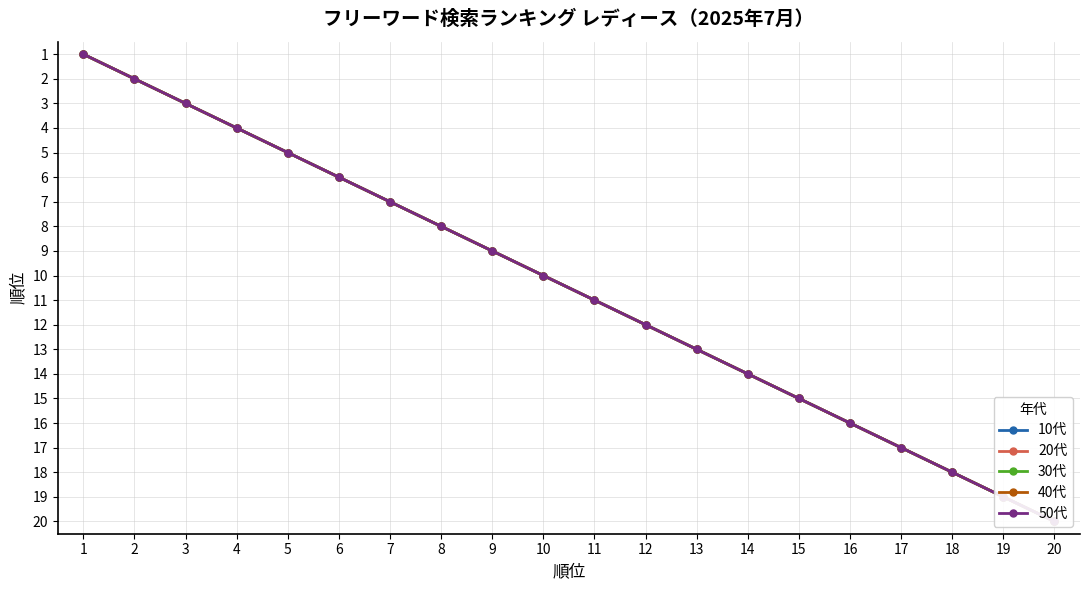

What is the maximum value shown in the chart?

20